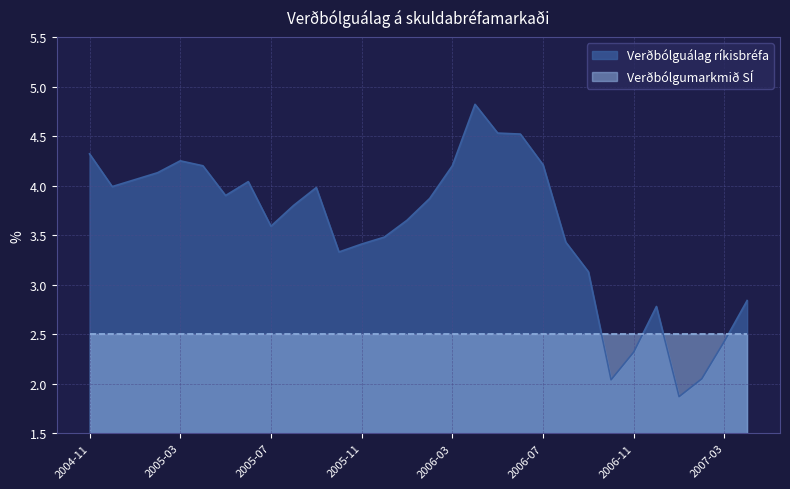

What is the difference between the values at 2005-01 and 2005-04?

0.1